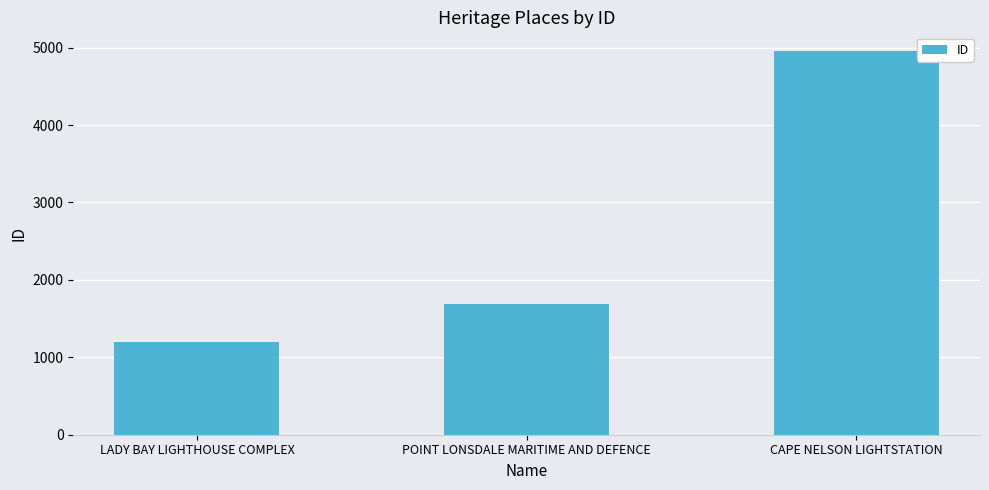

What is the value of the 3rd bar from the left?

4950